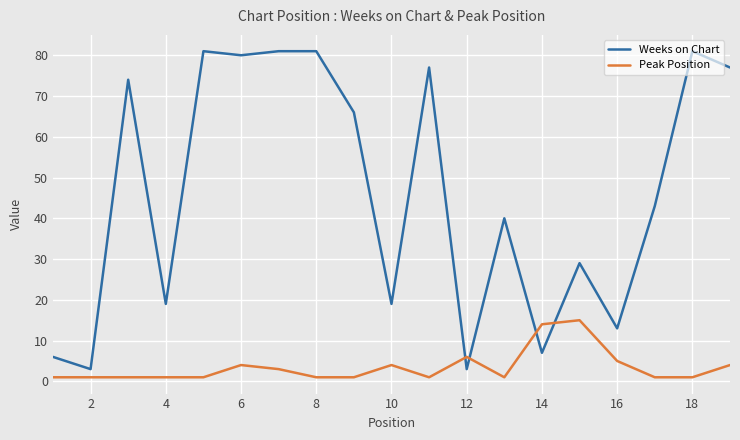

Which series has the largest total across all categories?

Weeks on Chart